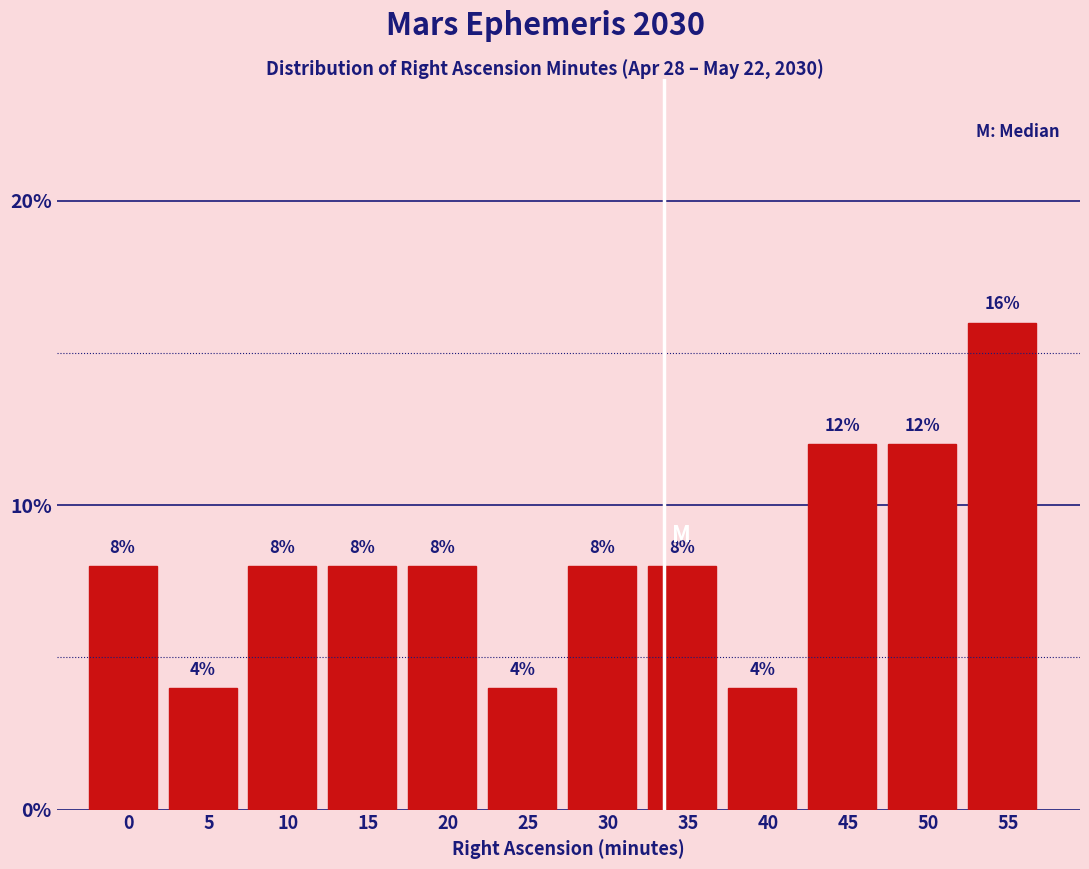

Reading left to right, list all the values displayed in this chart.

0=8	5=4	10=8	15=8	20=8	25=4	30=8	35=8	40=4	45=12	50=12	55=16